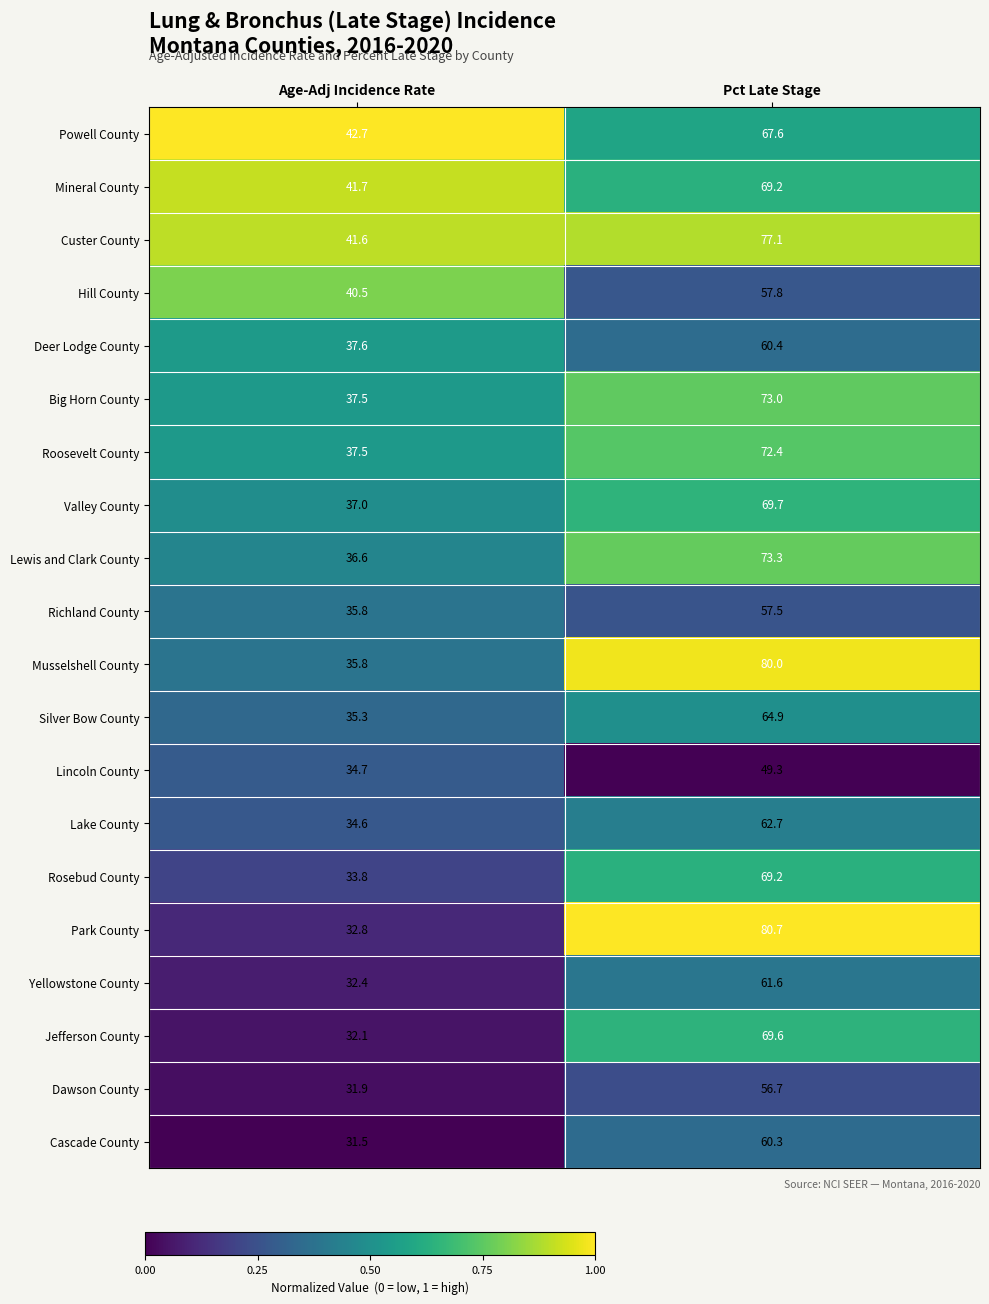

How many series are shown in this chart?

20